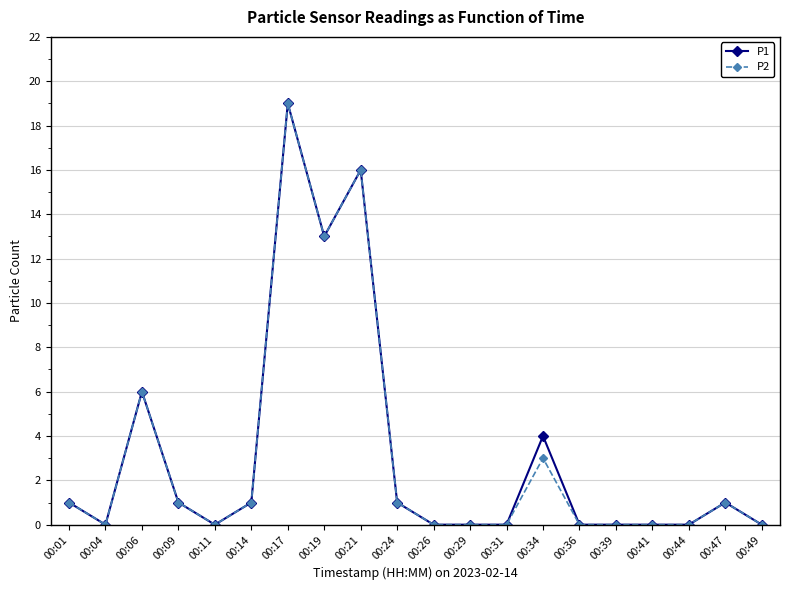

What is the difference between the second highest and second lowest values in the P2 series?

16